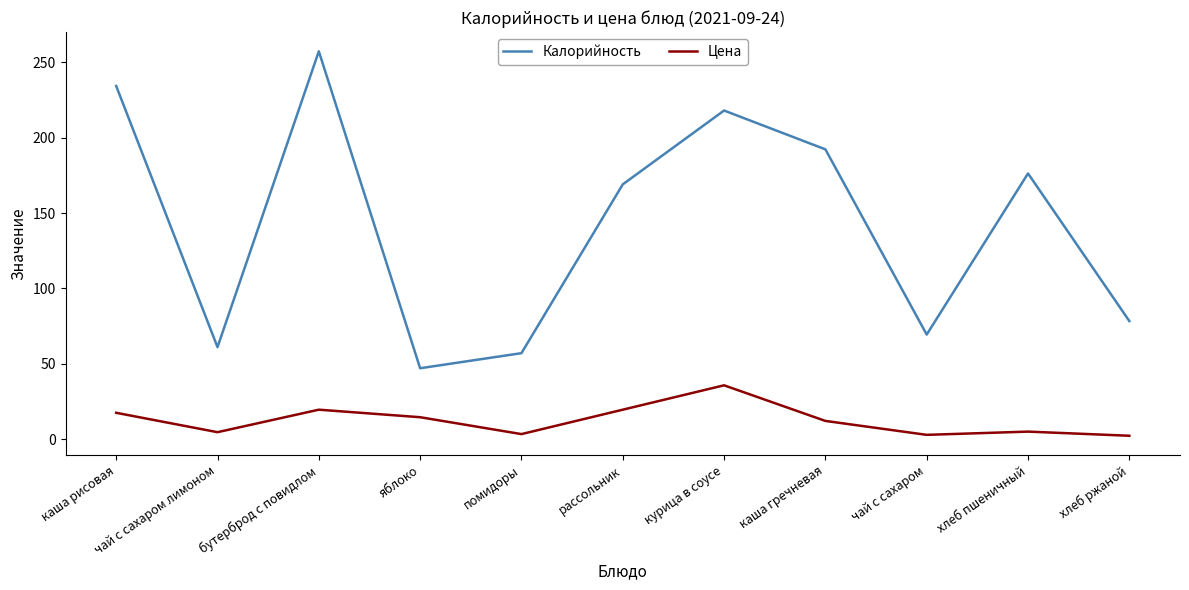

At which category is the sum across all series the highest?

бутерброд с повидлом